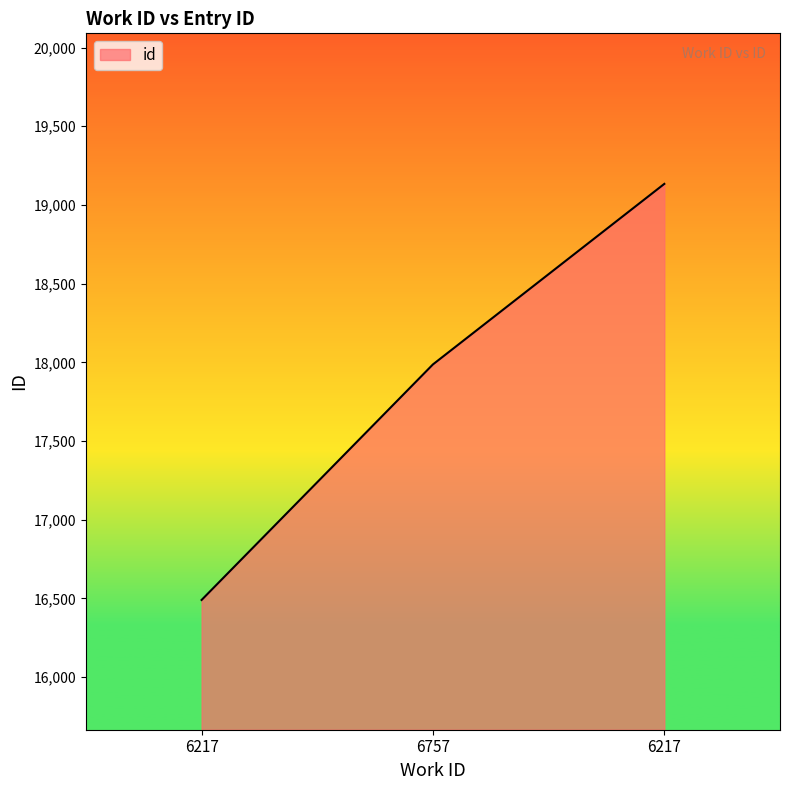

What is the greatest value displayed?

19134